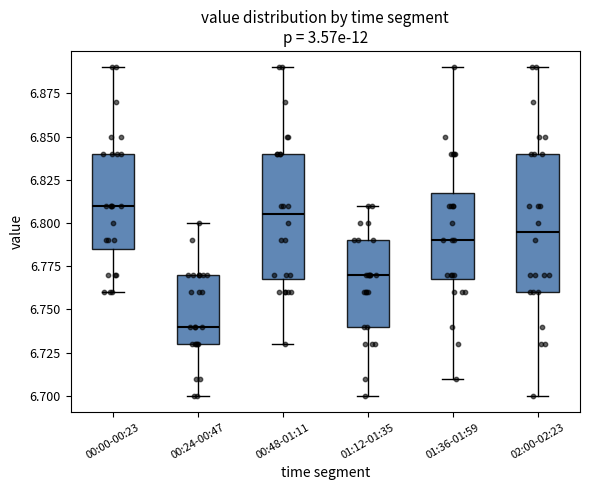

Which box is the tallest, from its lower edge to its upper edge?

02:00-02:23